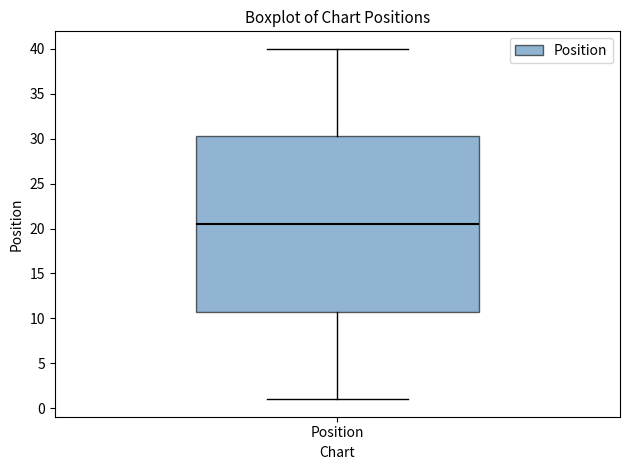

Where is the lower edge of the box for Position on the y-axis? The values are not printed on the chart, so give them approximately, as read against the axis.

11.0